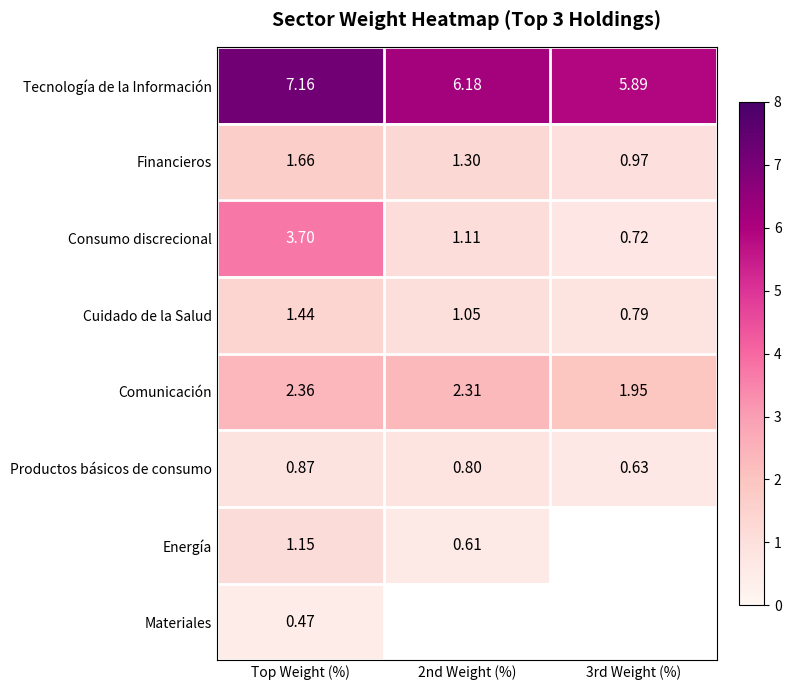

What is the difference between the maximum and minimum values in the Productos básicos de consumo series?

0.2